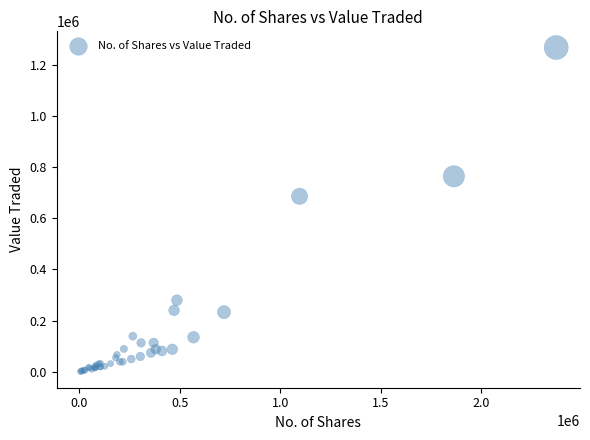

What Y value in the scatter plot is closest to 633816?

685473